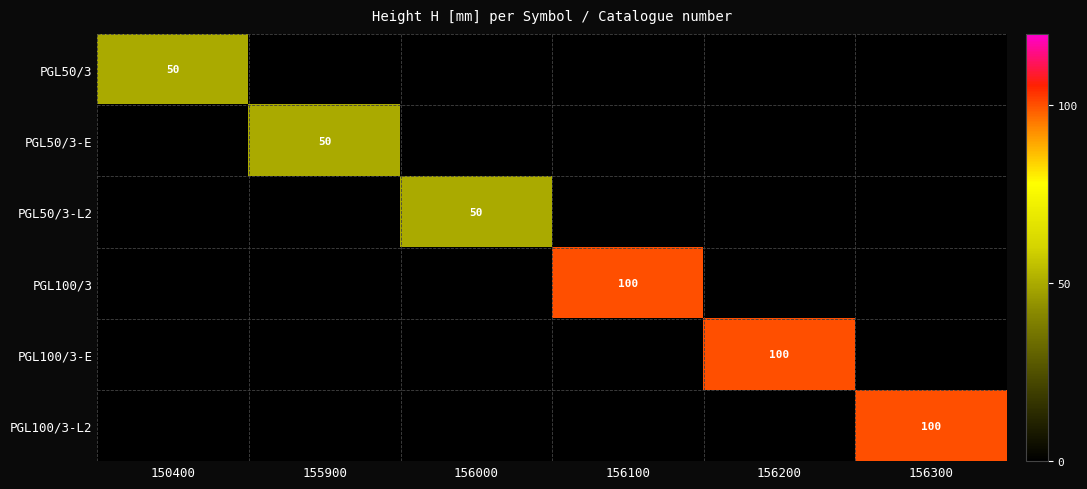

The value of PGL50/3 at 150400 is 86. True or false?

False